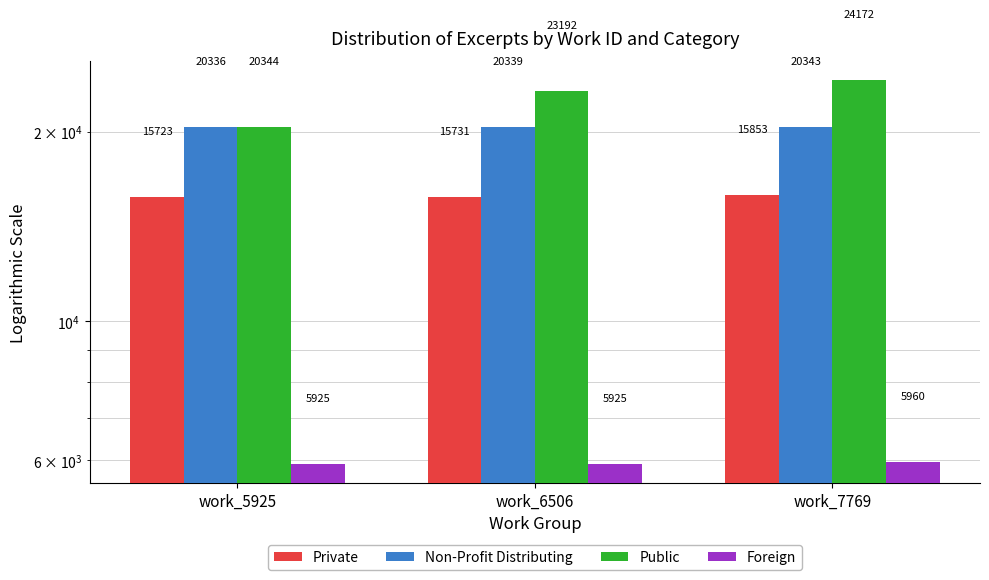

What value does the Non-Profit Distributing series have at work_5925?

20336